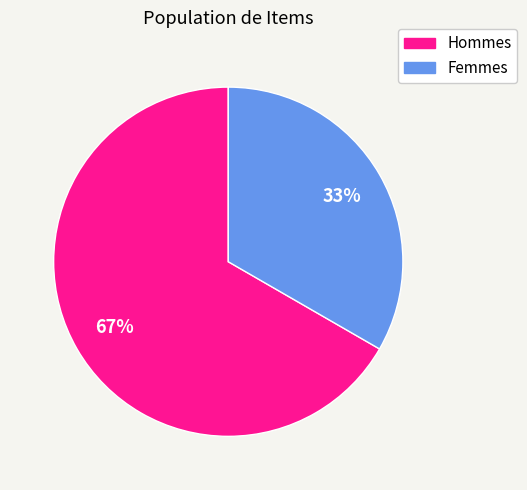

What is the largest slice in the pie chart?

Hommes